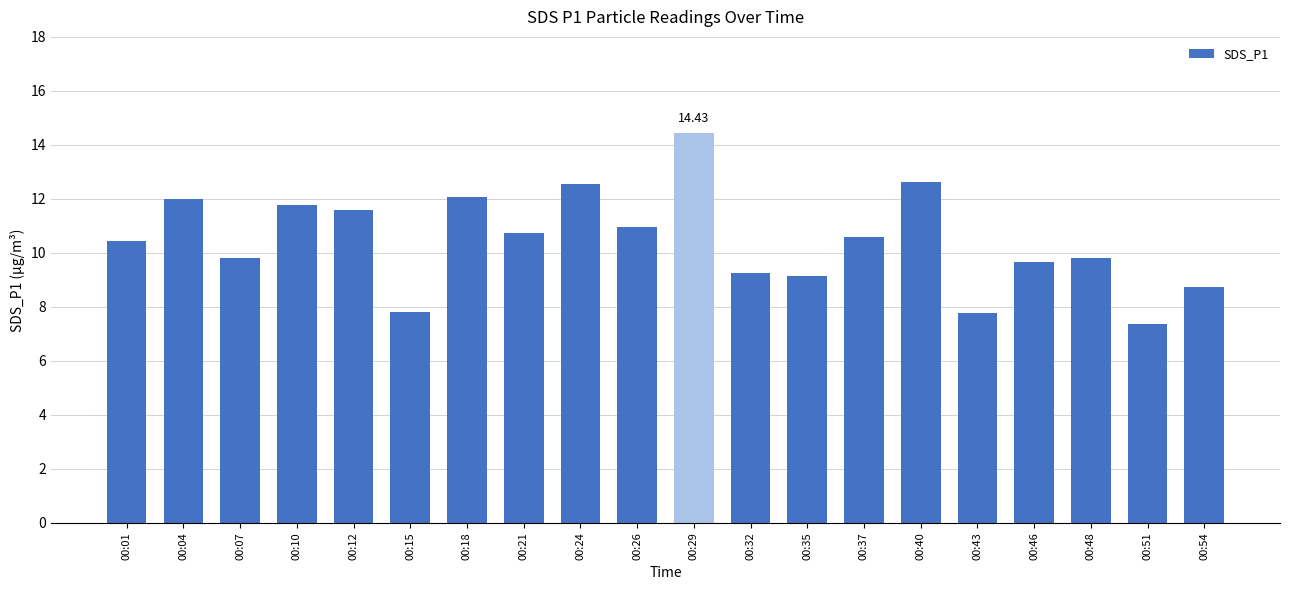

What is the ratio of the value at 00:01 to the value at 00:10?

0.9